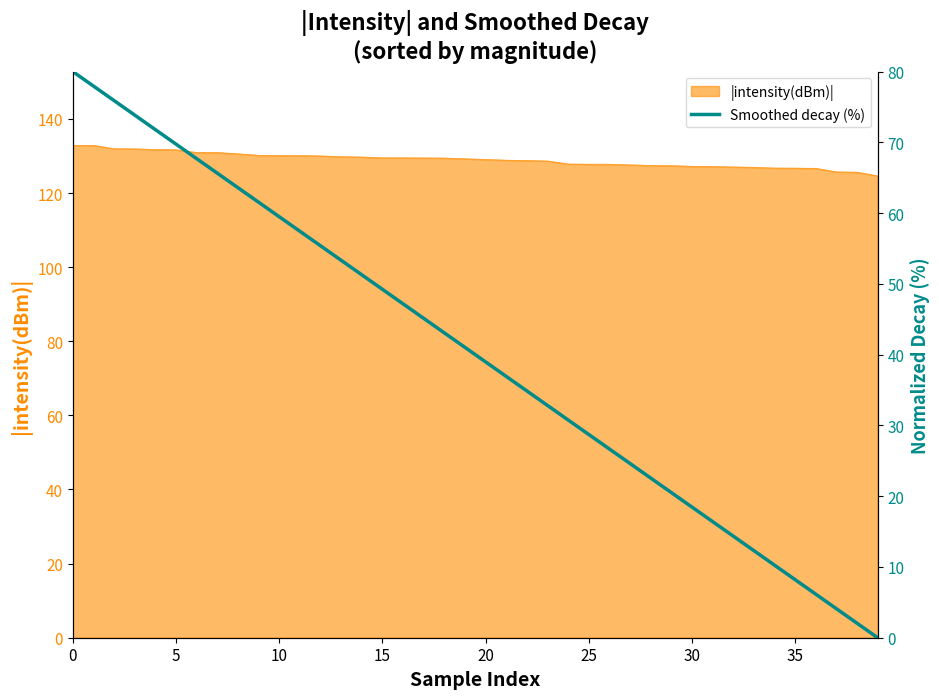

Count the number of categories in the chart.

40